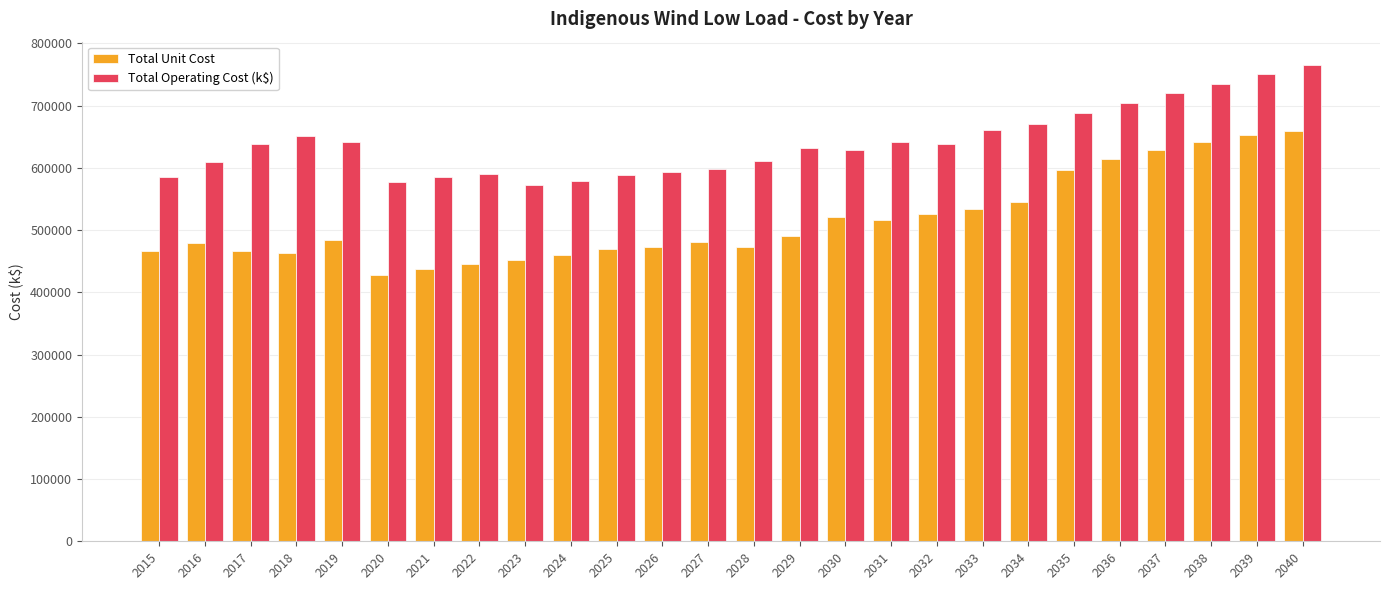

What is the highest value of the Total Operating Cost (k$) series?

764463.9